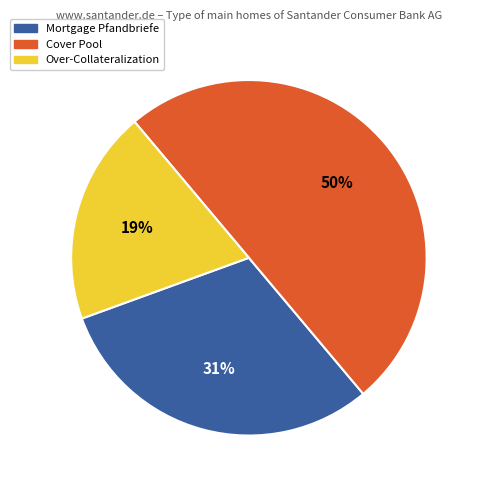

To the nearest percent, what percentage of the pie is Mortgage Pfandbriefe?

31%